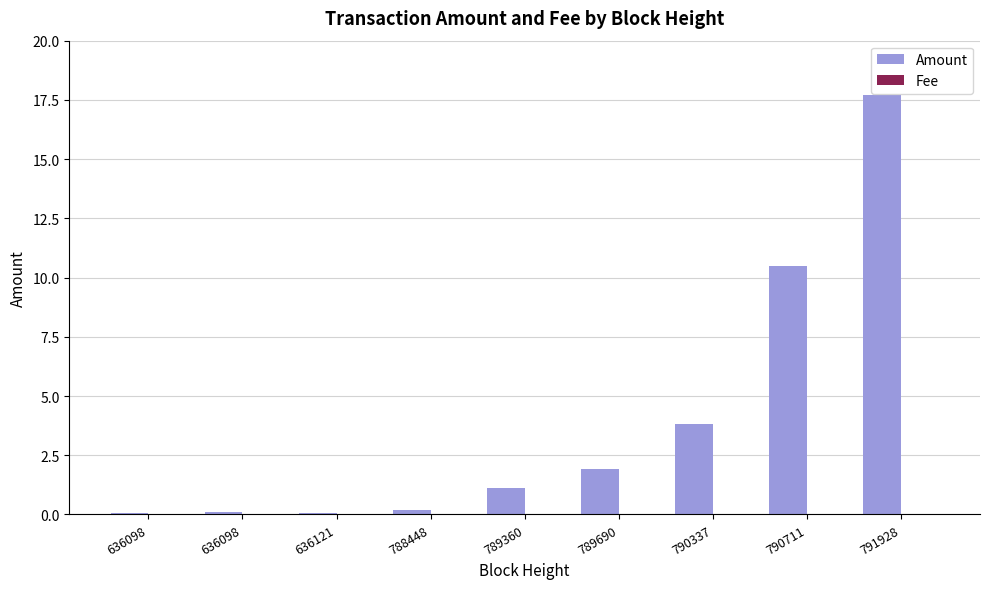

How many groups of bars are there?

9